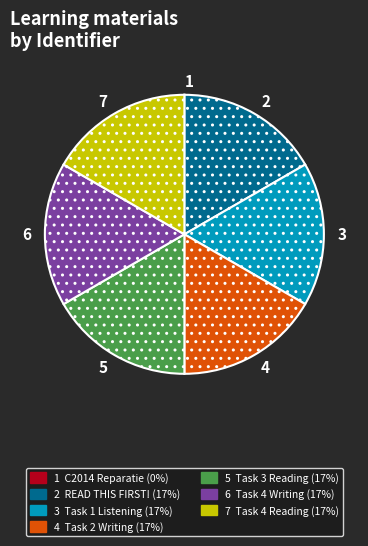

Does any single category account for the majority?

No